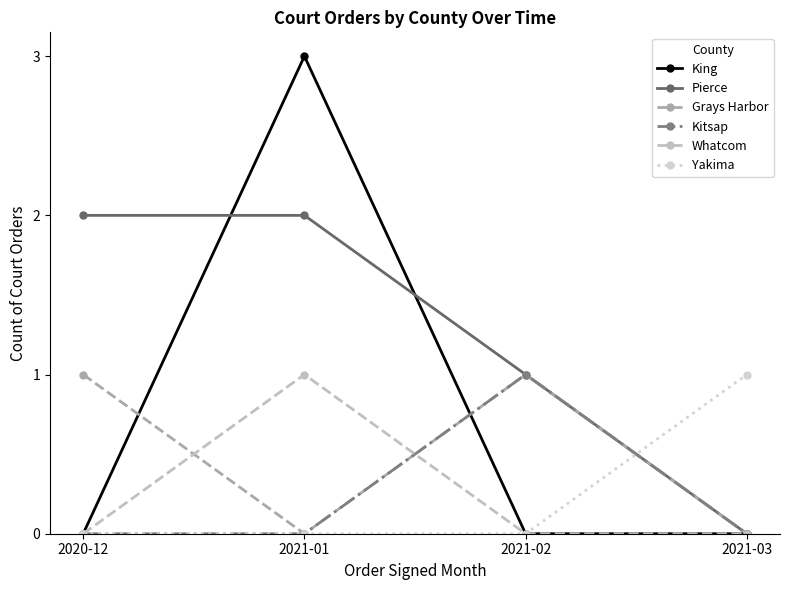

What is the sum of all King values?

3